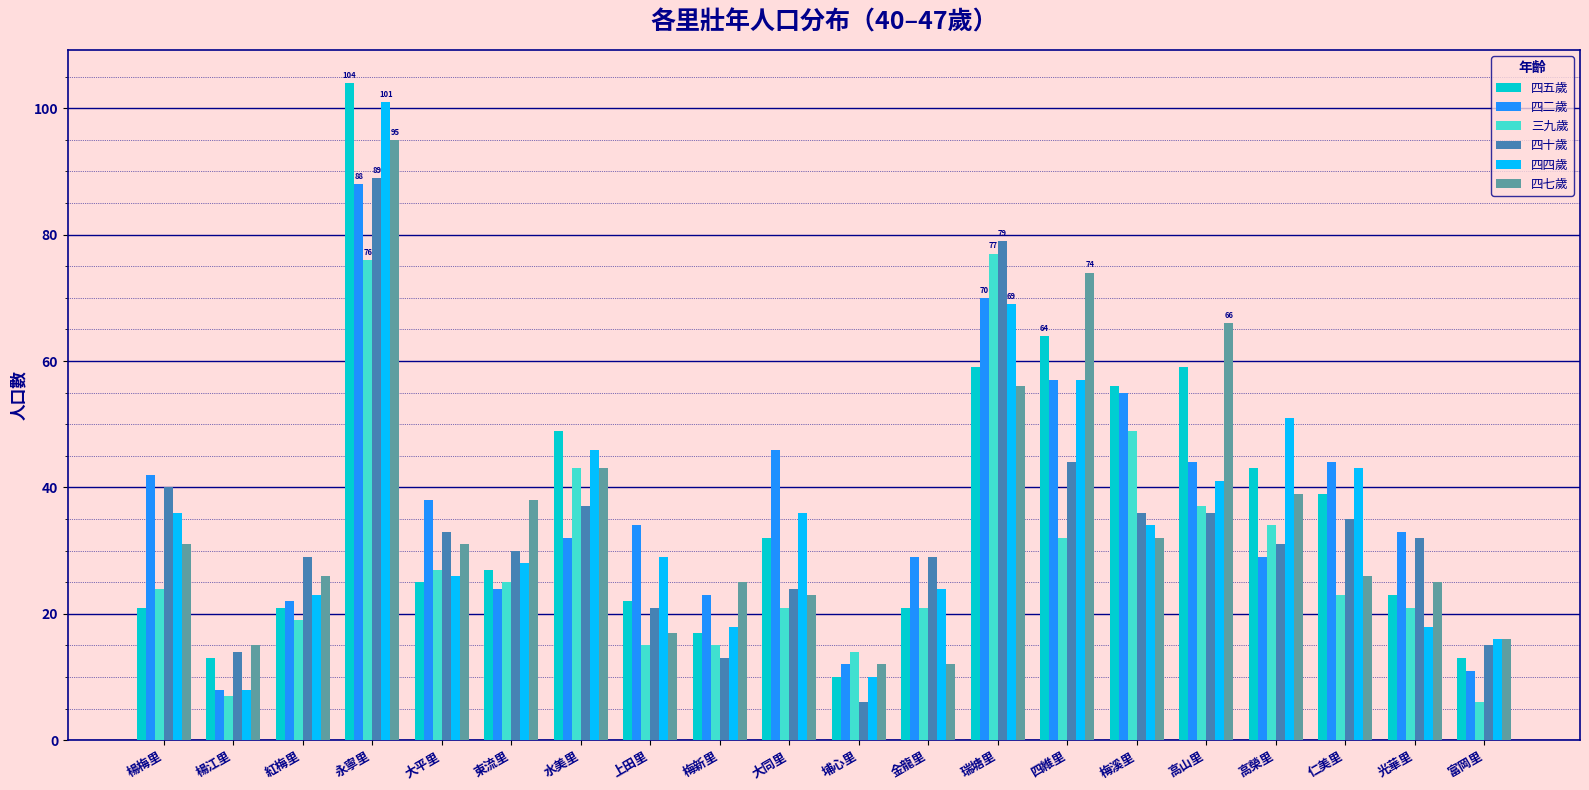

Reading left to right, extract all data points from this chart.

四五歲: 21	13	21	104	25	27	49	22	17	32	10	21	59	64	56	59	43	39	23	13
四二歲: 42	8	22	88	38	24	32	34	23	46	12	29	70	57	55	44	29	44	33	11
三九歲: 24	7	19	76	27	25	43	15	15	21	14	21	77	32	49	37	34	23	21	6
四十歲: 40	14	29	89	33	30	37	21	13	24	6	29	79	44	36	36	31	35	32	15
四四歲: 36	8	23	101	26	28	46	29	18	36	10	24	69	57	34	41	51	43	18	16
四七歲: 31	15	26	95	31	38	43	17	25	23	12	12	56	74	32	66	39	26	25	16